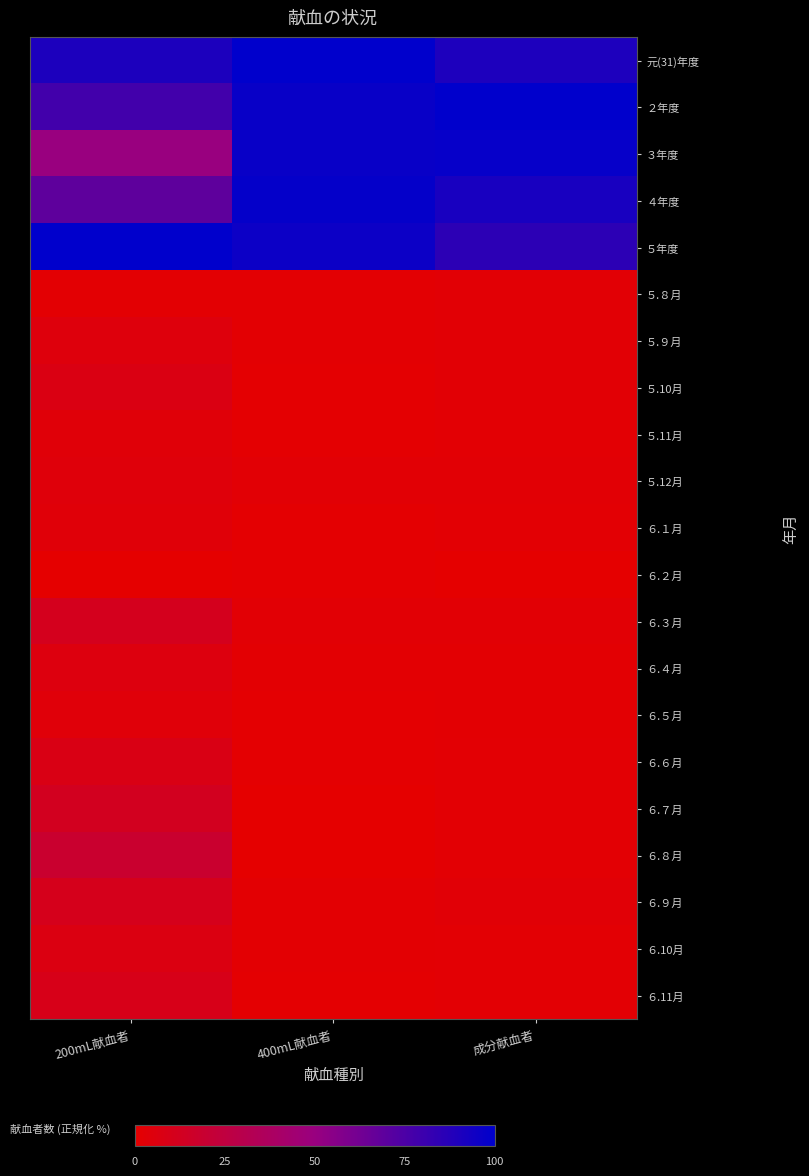

At how many categories does at least one series exceed 15?

3